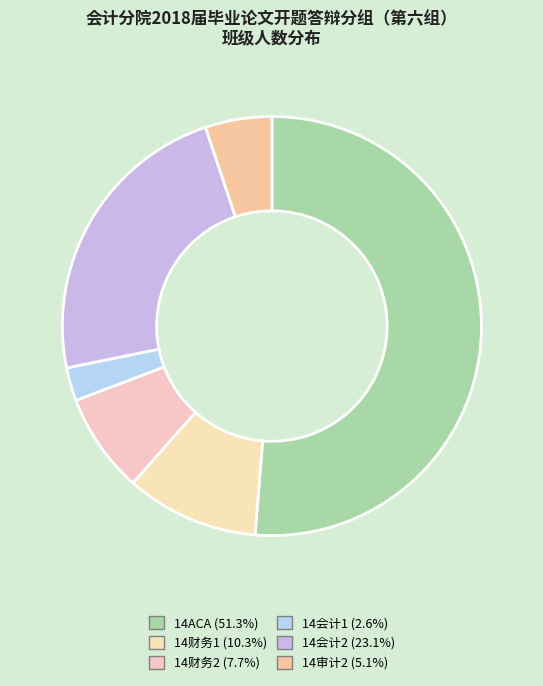

Which category accounts for the majority?

14ACA